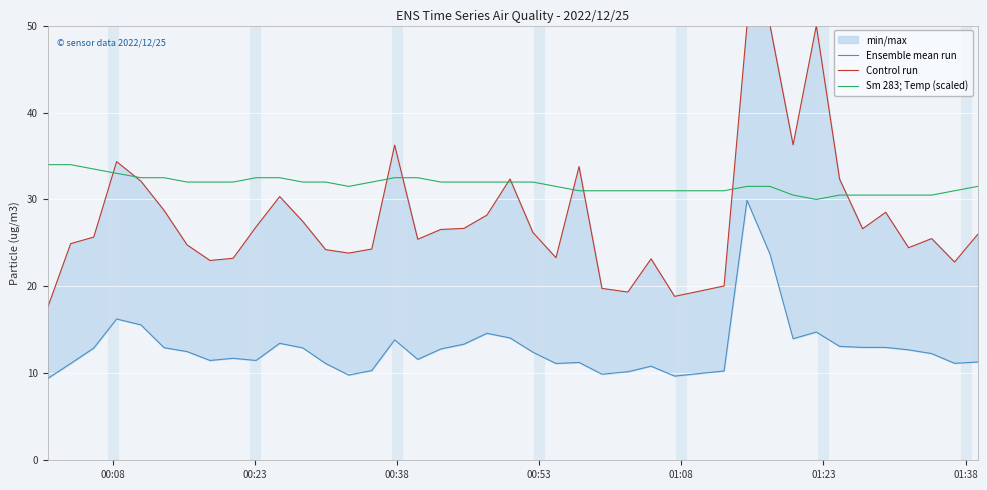

Is the value of Ensemble mean run at 19 greater than the value of Sm 283; Temp (scaled) at 01:38?

No